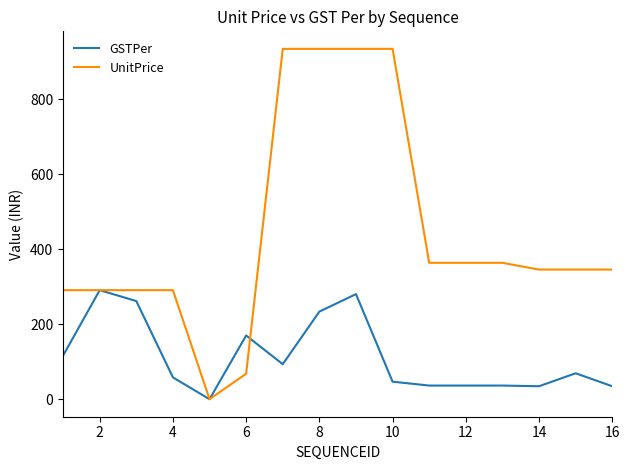

Which series has the largest total across all categories?

UnitPrice